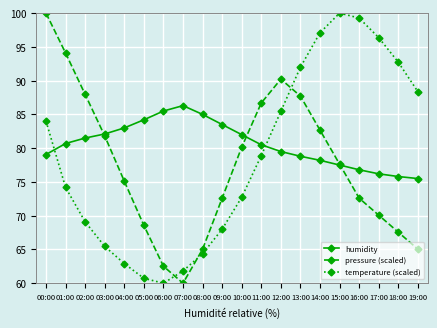

Does the chart display data point markers on the line(s)?

Yes